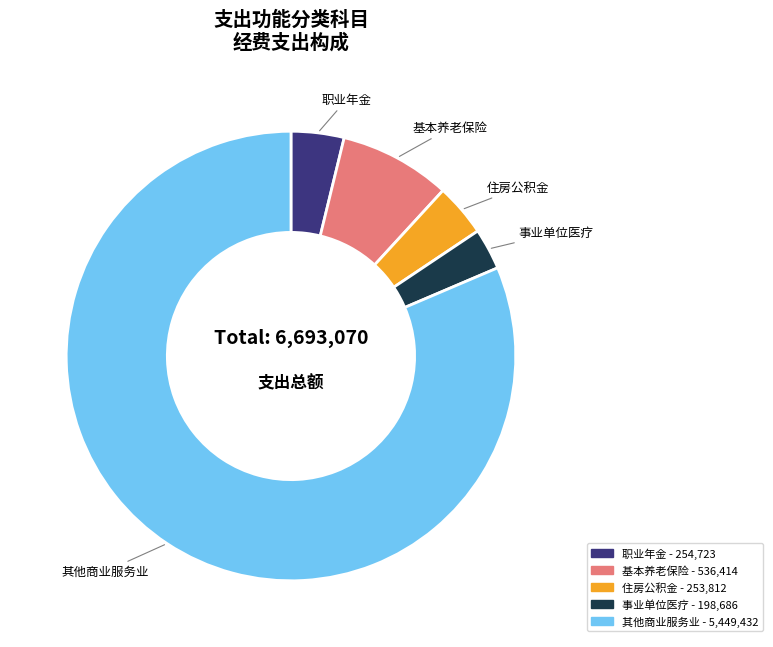

Is there any slice that represents more than half of the pie?

Yes